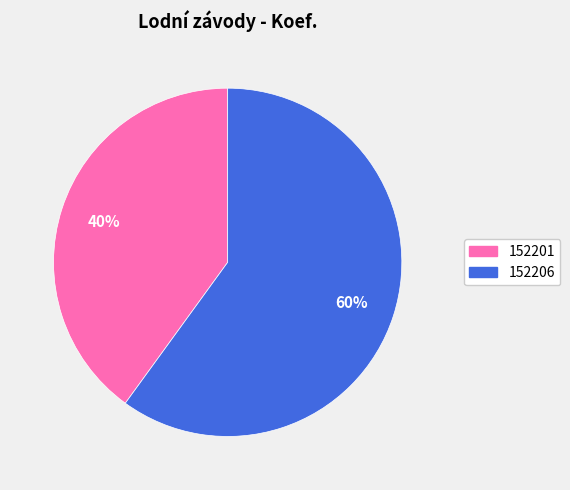

To the nearest percent, what is the average slice percentage?

50%